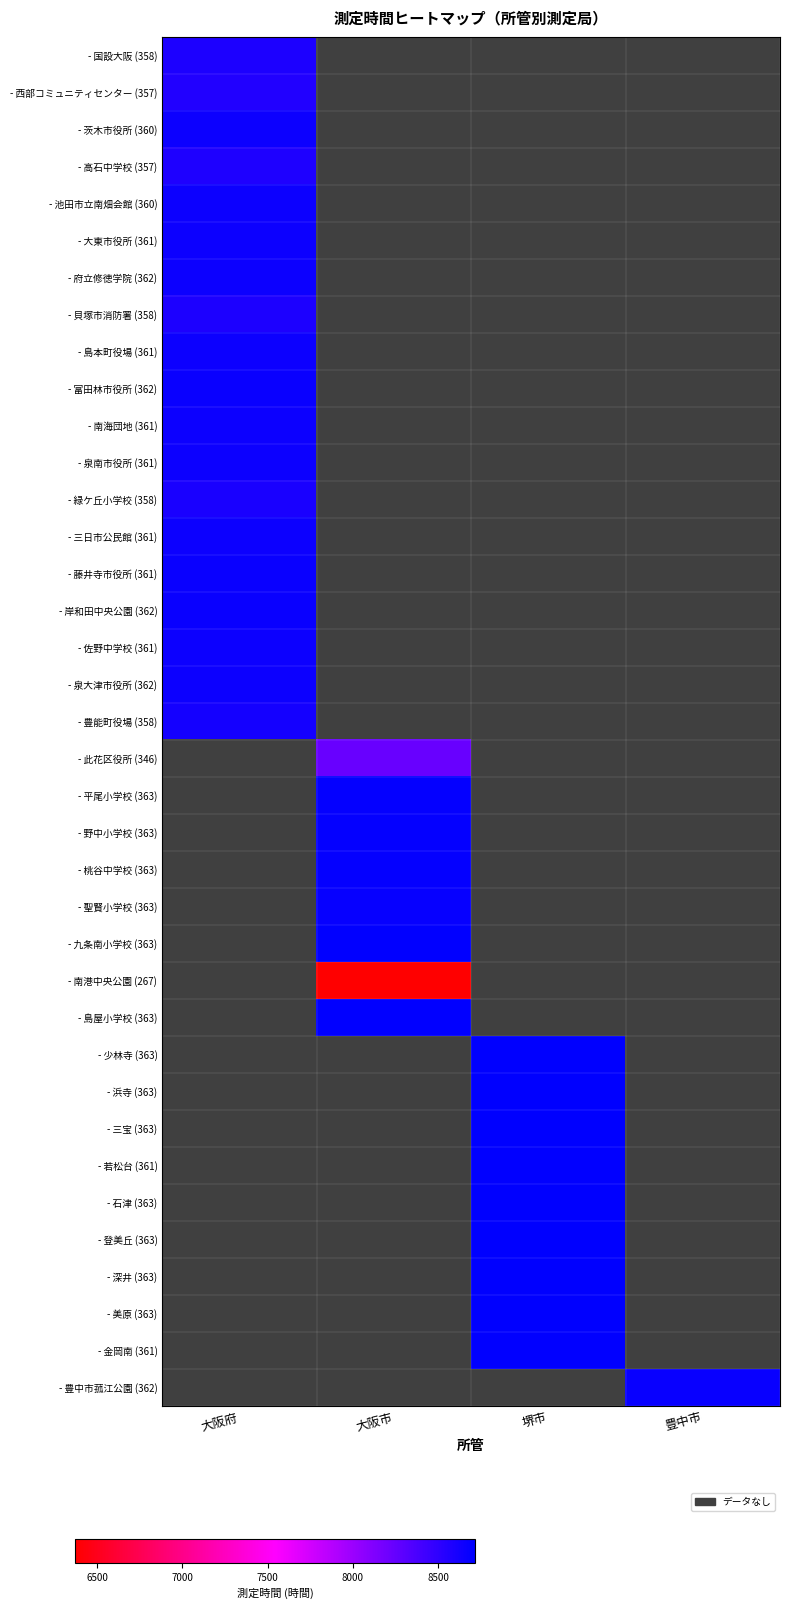

Which series has the largest total across all categories?

- 国設大阪 (358)